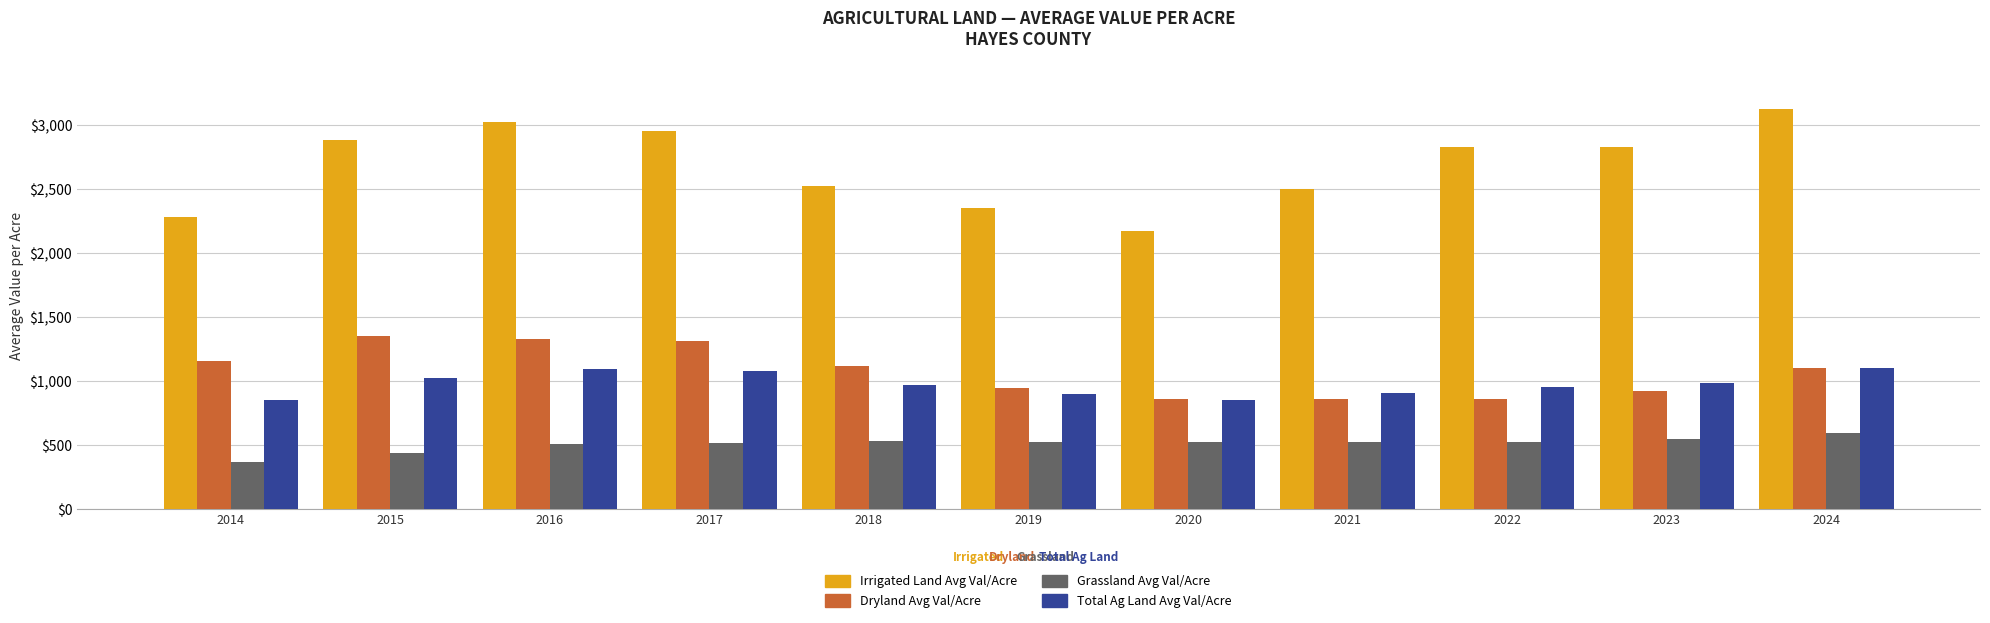

Rank the series by their maximum value, from highest to lowest.

Irrigated Land Avg Val/Acre, Dryland Avg Val/Acre, Total Ag Land Avg Val/Acre, Grassland Avg Val/Acre